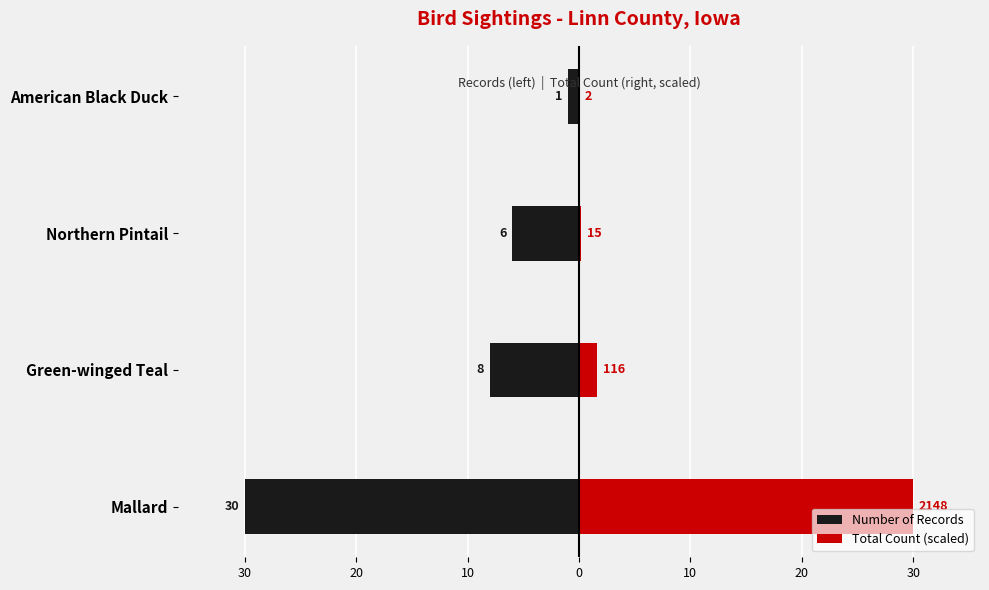

What is the value of the Total Count (scaled) bar at the 3rd from the left?

0.2